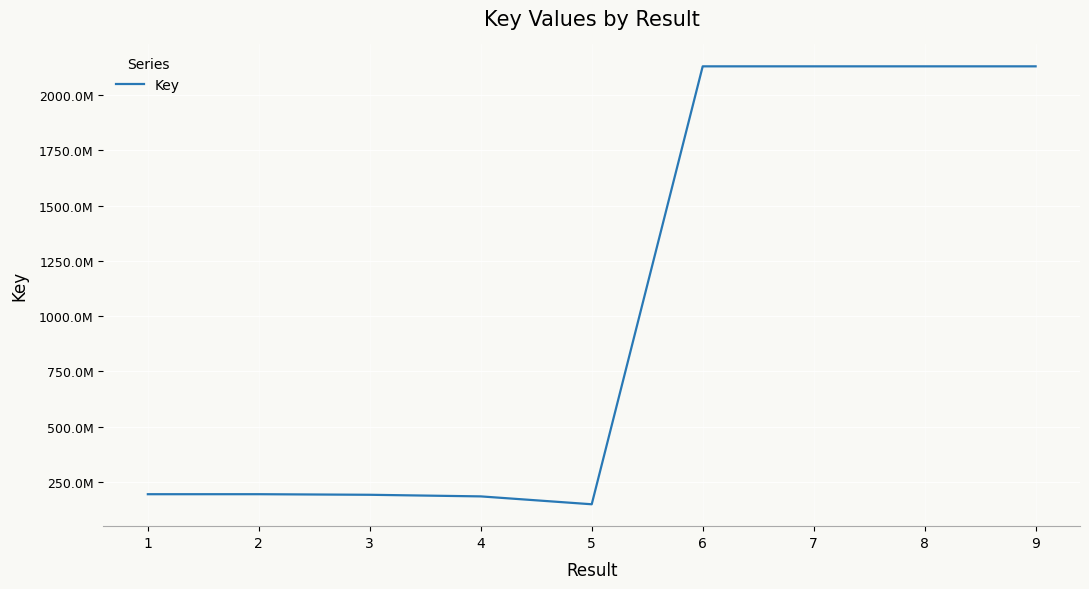

True or false: the data shows 3610828086 at 7.

False